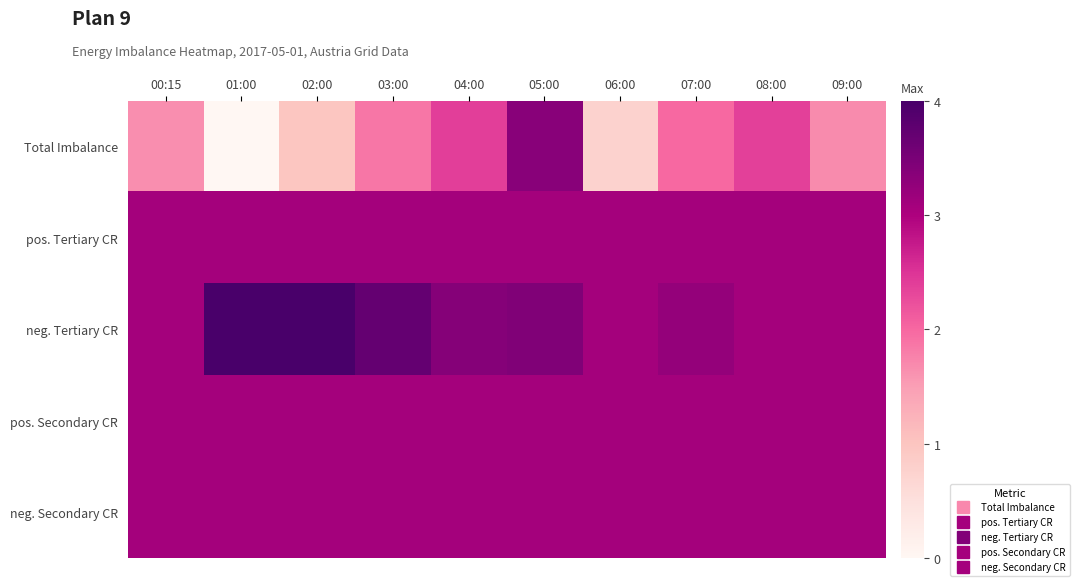

How many distinct data groups are displayed?

5